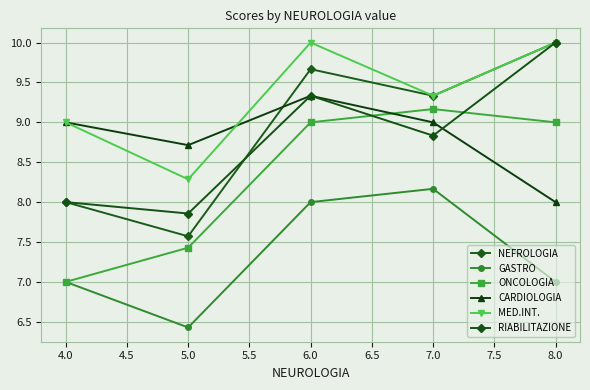

What is the highest value of the NEFROLOGIA series?

10.0